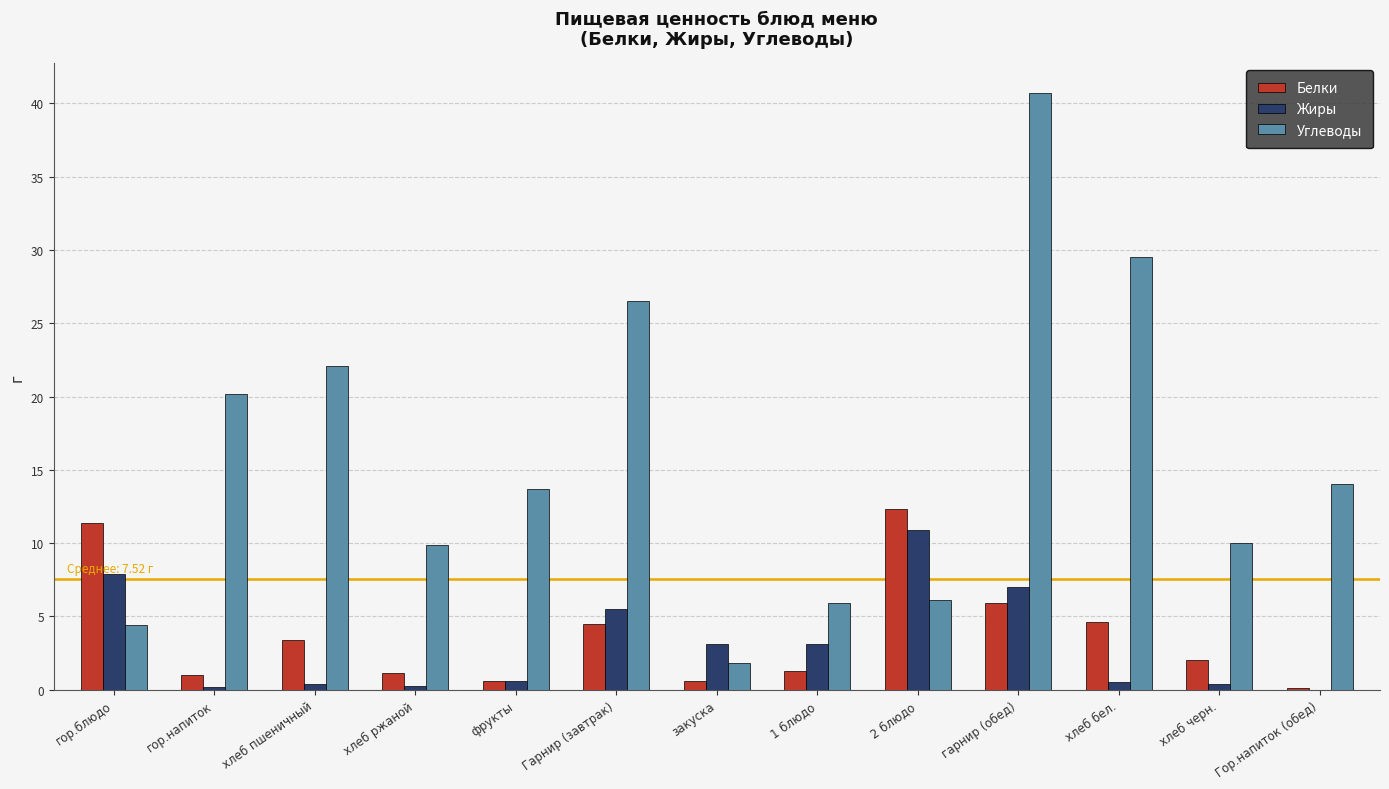

At which category does the chart reach its peak across all series?

гарнир (обед)